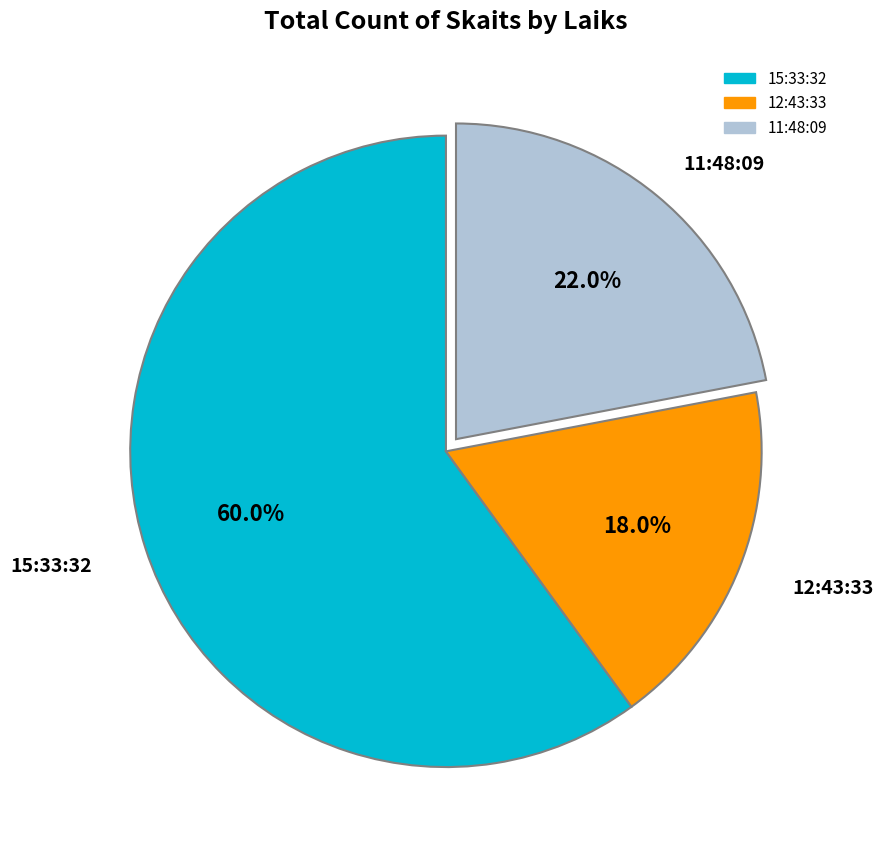

Rank the categories by value from lowest to highest.

12:43:33, 11:48:09, 15:33:32